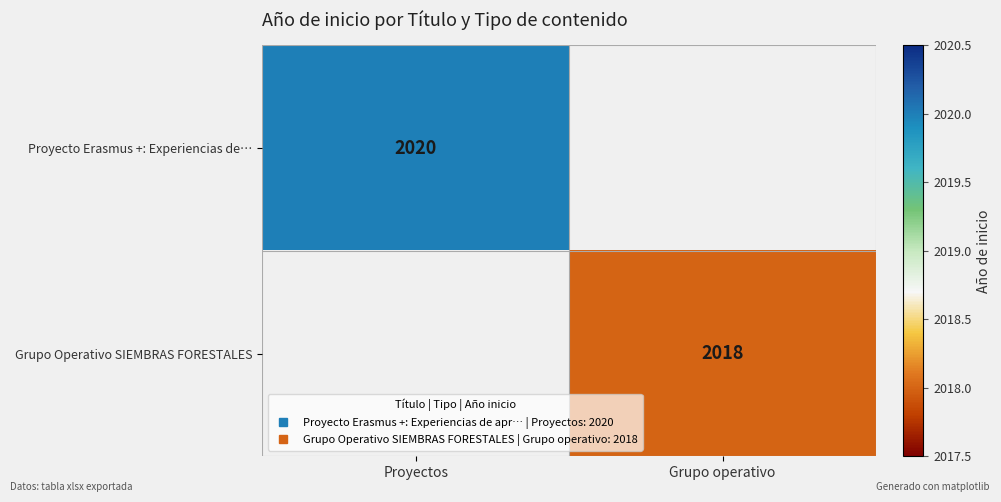

How many values in Proyecto Erasmus +: Experiencias de… are above zero?

1